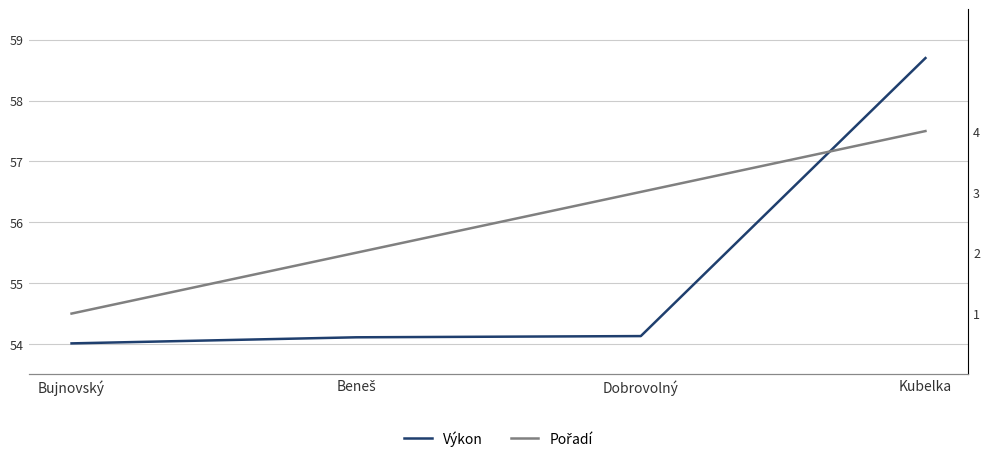

True or false: Pořadí and Výkon cross at least once.

False